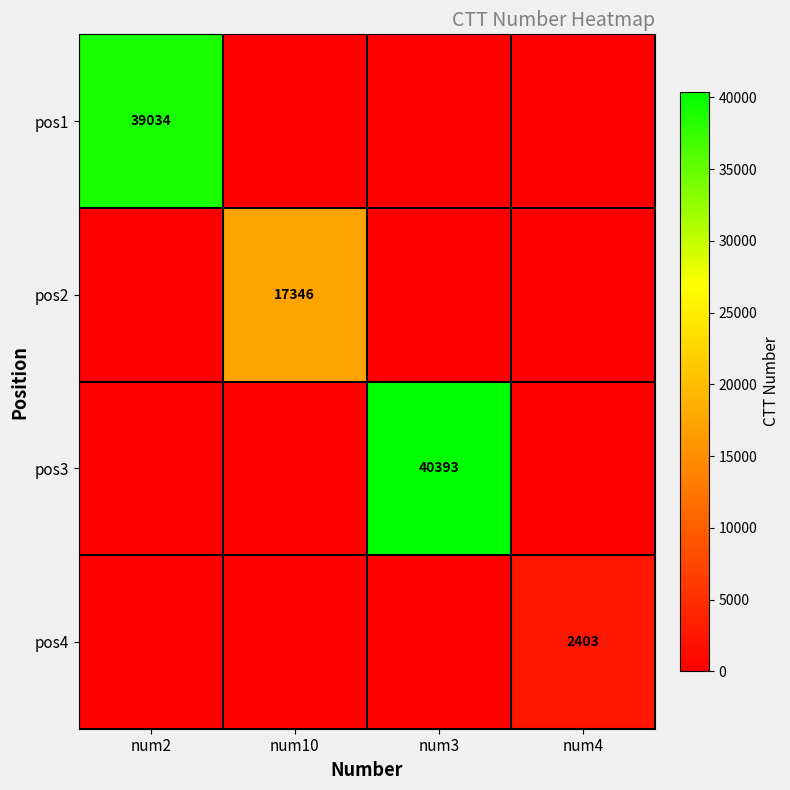

At how many categories does at least one series exceed 6648?

3